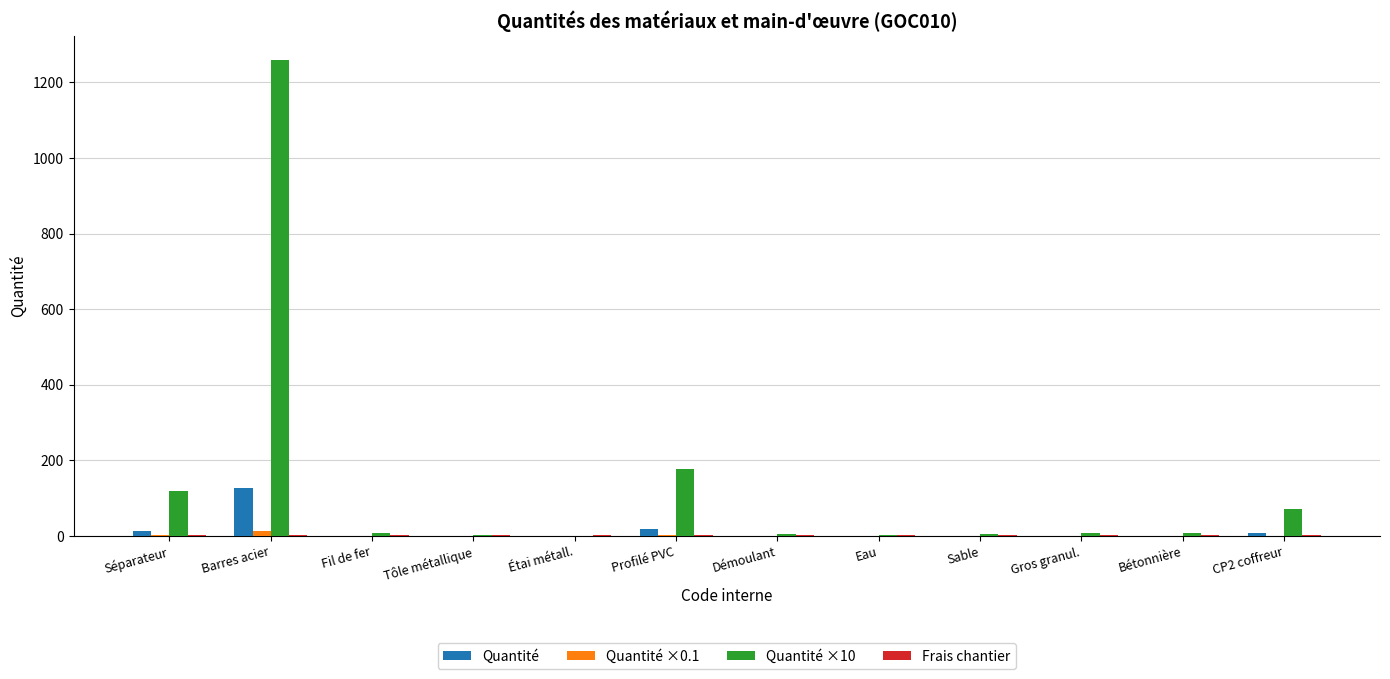

Which label corresponds to the largest value in the chart?

Barres acier